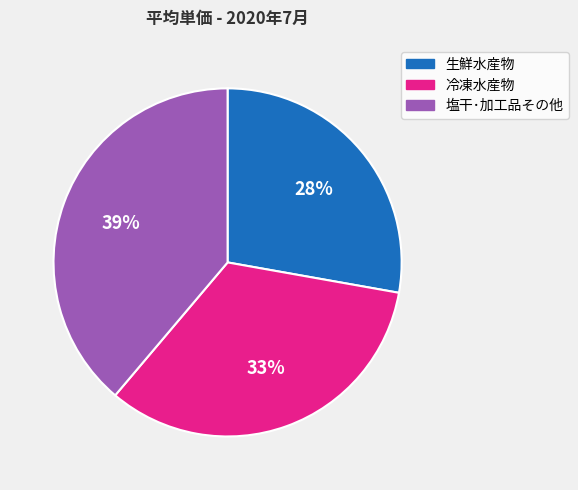

What percentage is the 冷凍水産物 slice, to the nearest percent?

33%